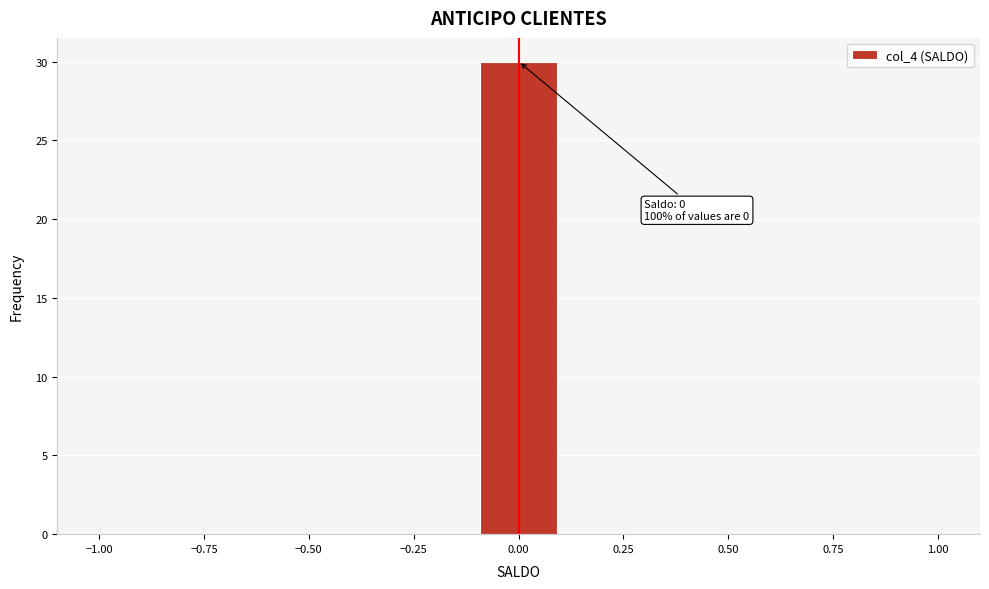

Around what value on the x-axis is the tallest bar? Give the approximate position of its centre, as read against the axis.

0.00